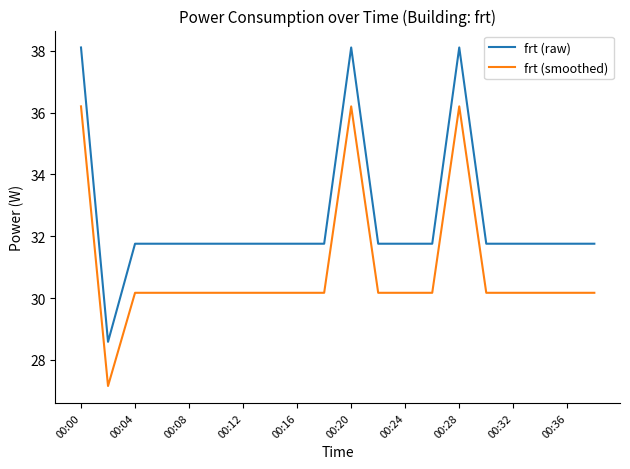

Which series has the largest total across all categories?

frt (raw)